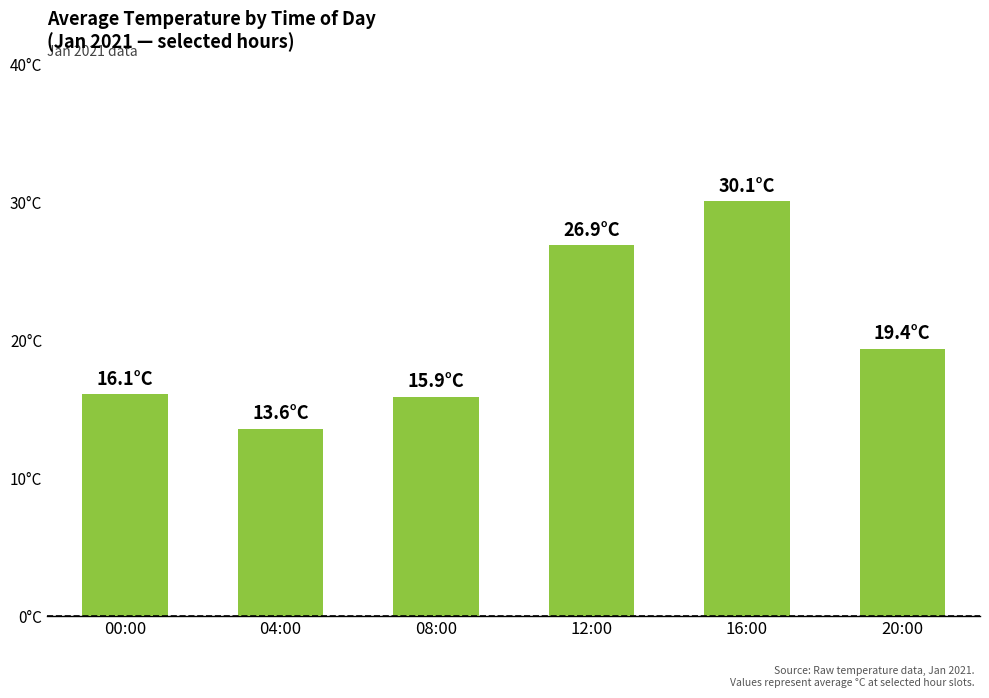

What is the change in value from 04:00 to 08:00?

+2.3